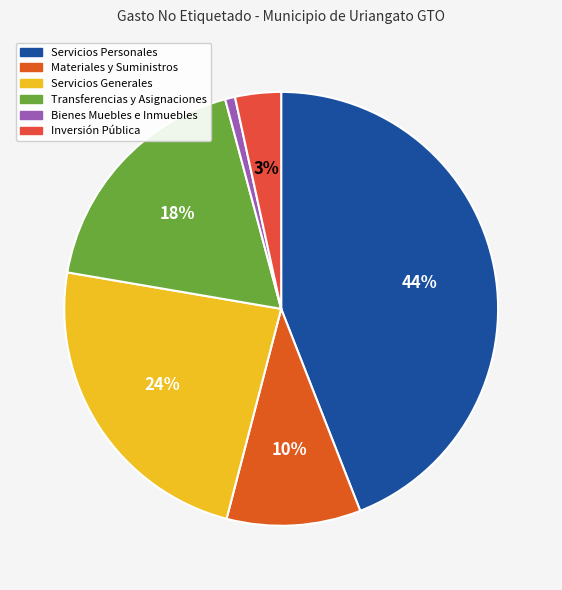

Does any single category account for the majority?

No